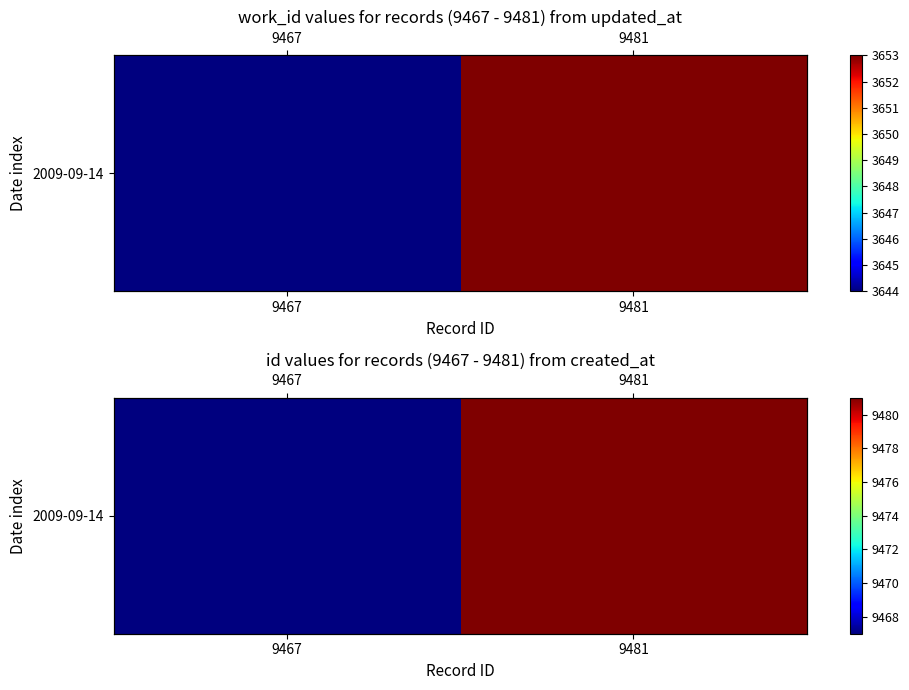

How many distinct data groups are displayed?

1